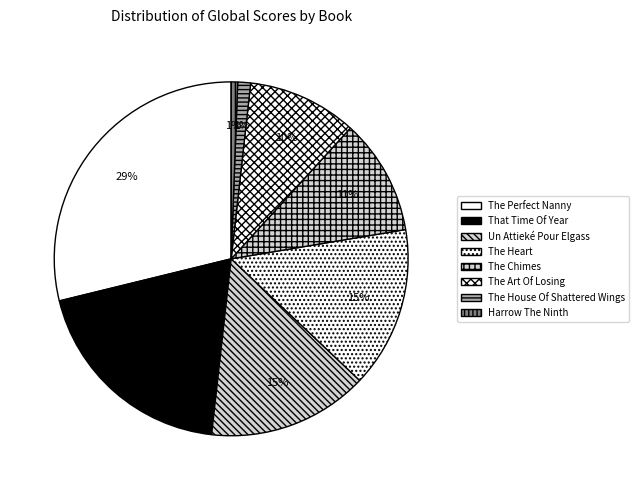

What is the ratio of the value at Un Attieké Pour Elgass to the value at The Heart?

1.0